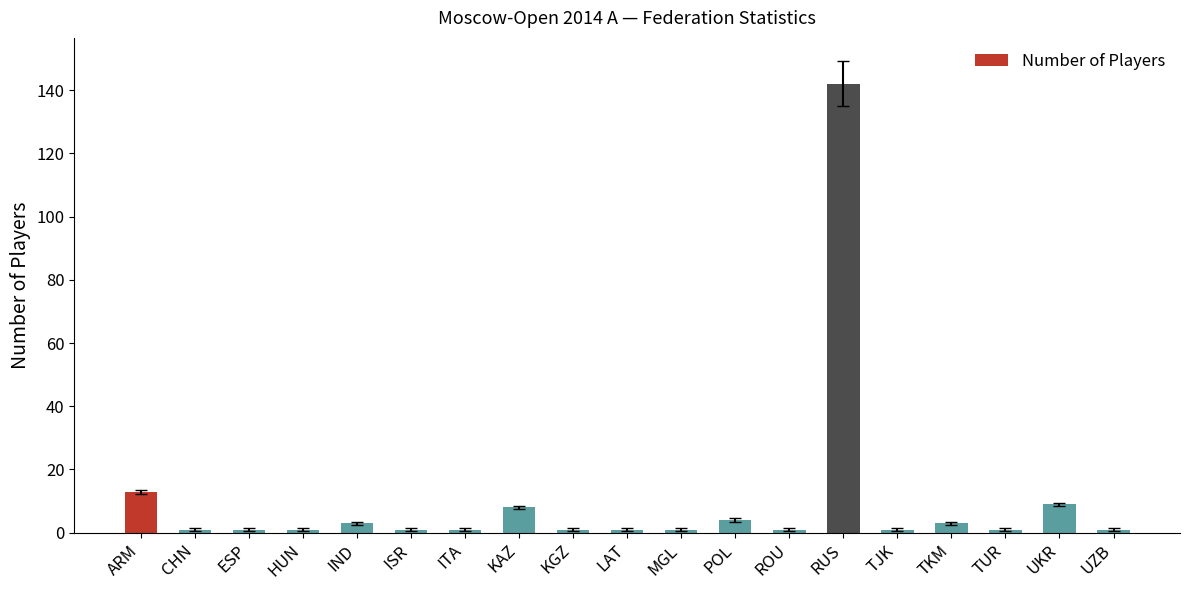

What is the sum of the values at TUR and UZB?

2